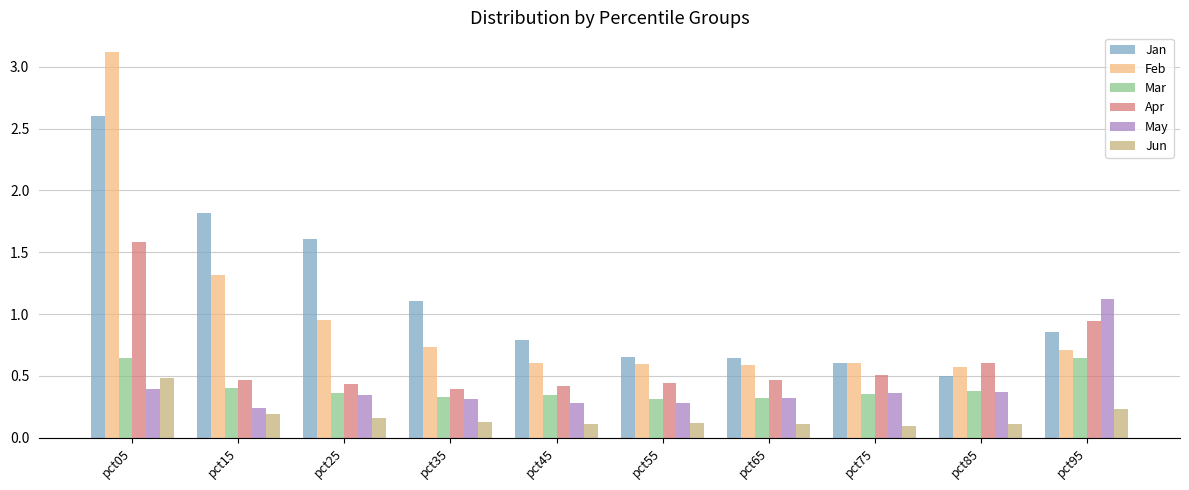

What is the sum of the Jan values at pct25 and pct55?

2.3